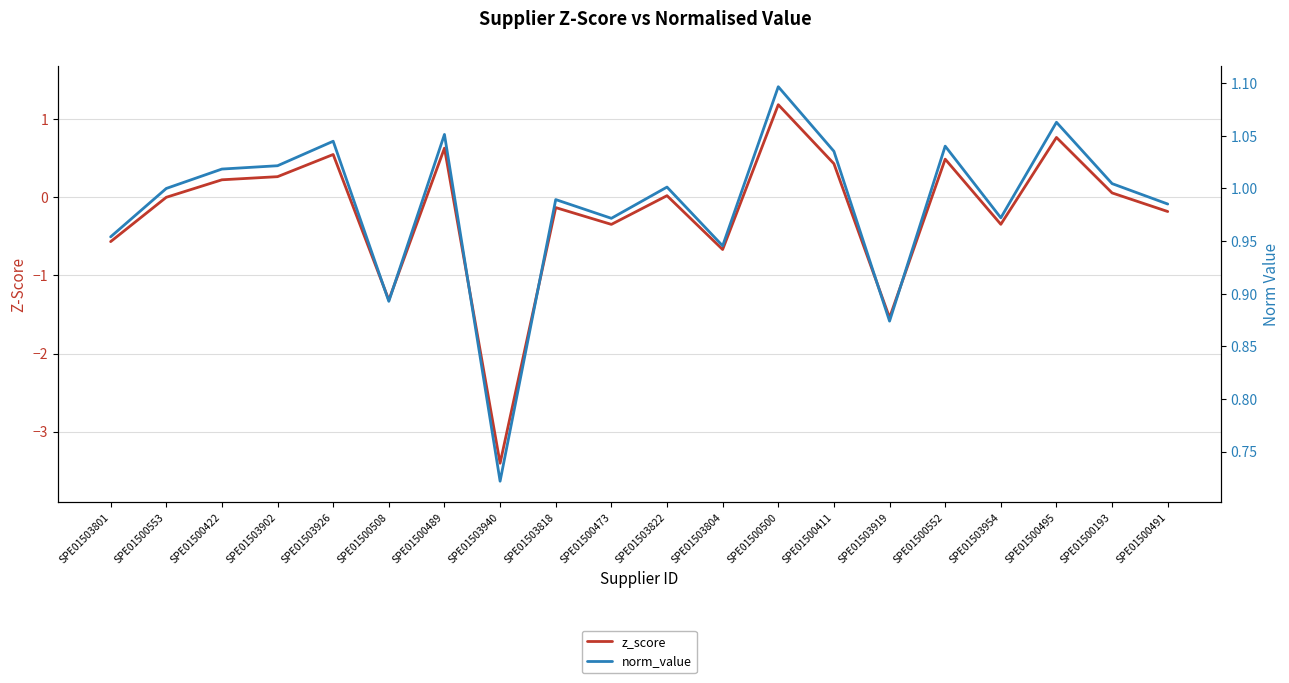

Rank the series by their average value, from highest to lowest.

norm_value, z_score